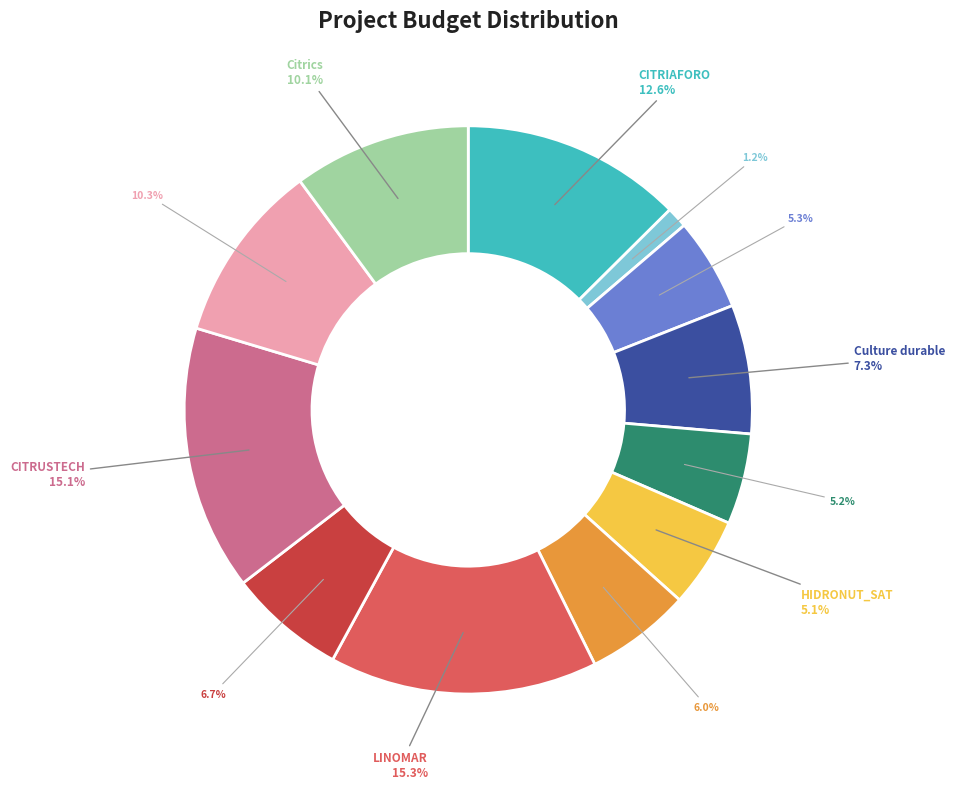

Does any single category account for the majority?

No